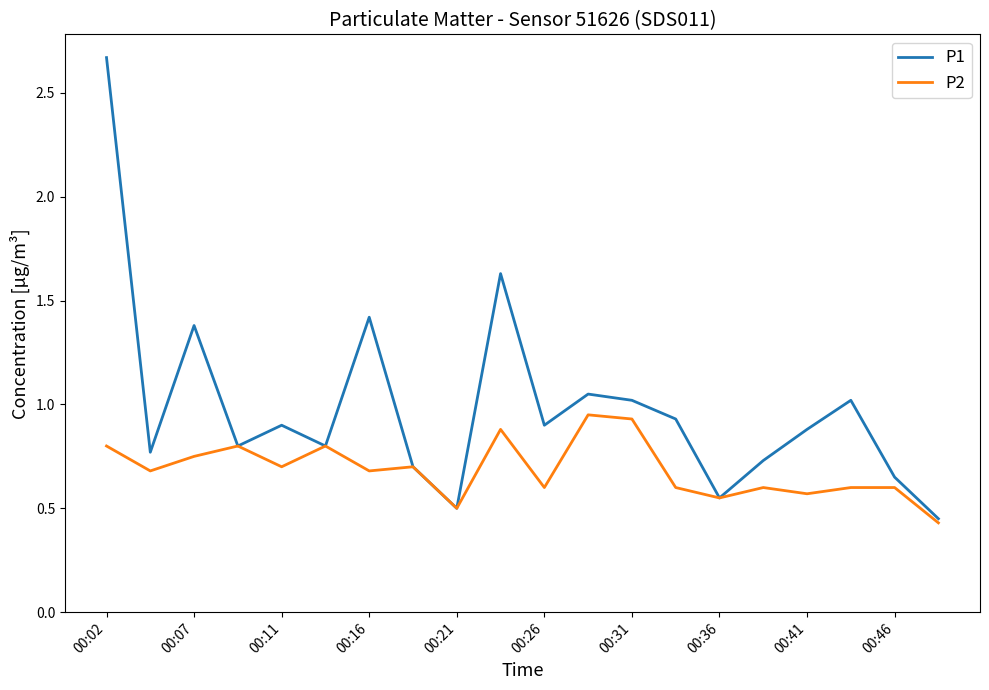

Which series has the largest total across all categories?

P1